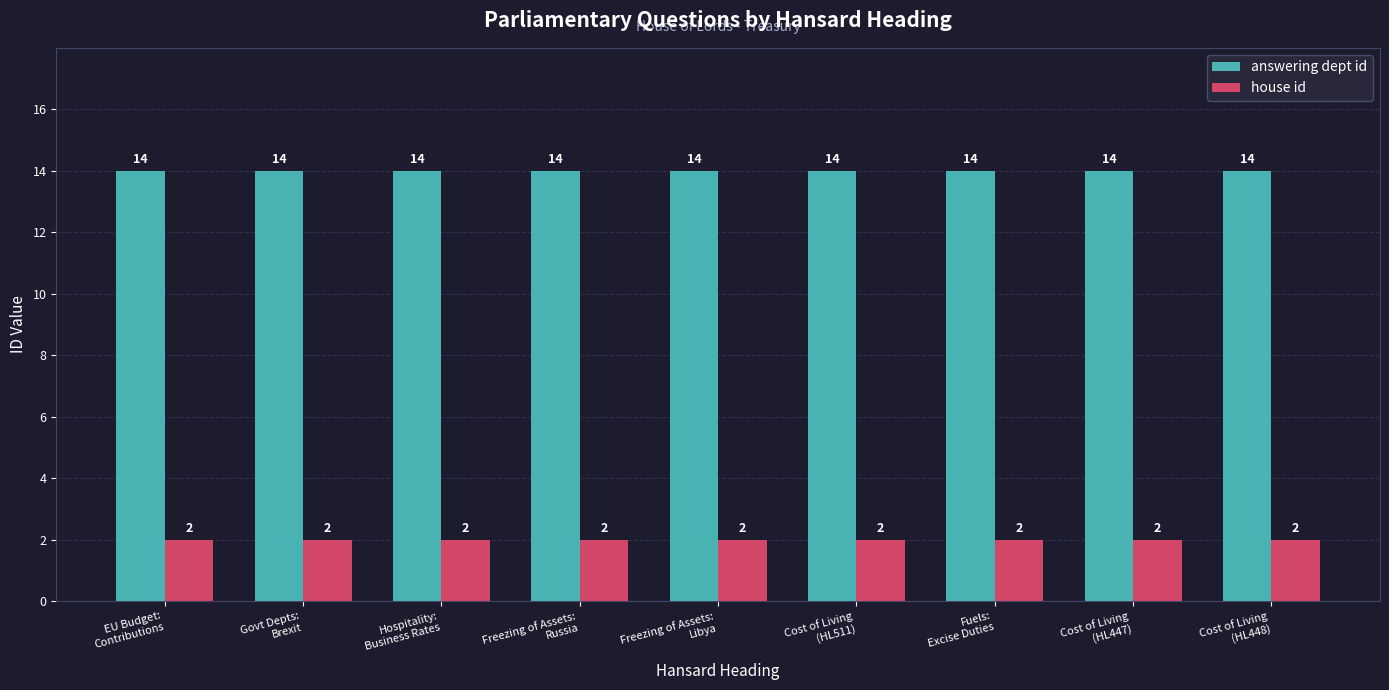

What is the greatest value displayed?

14